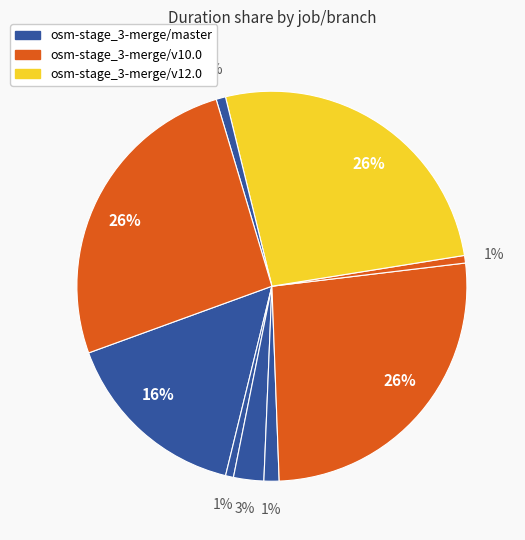

How many segments does this pie chart have?

9